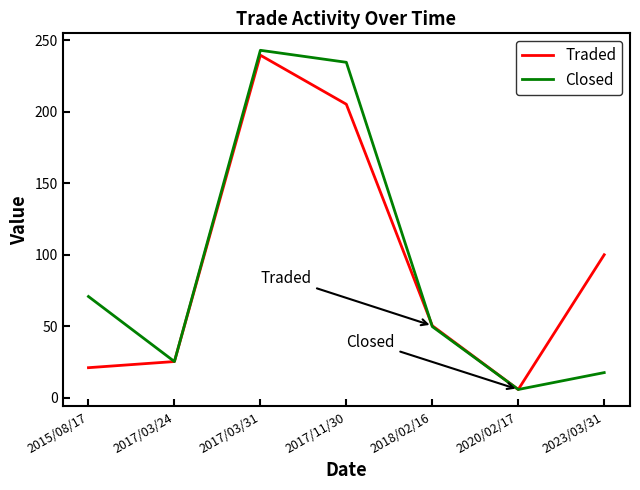

What are all the series names shown in the legend?

Traded, Closed